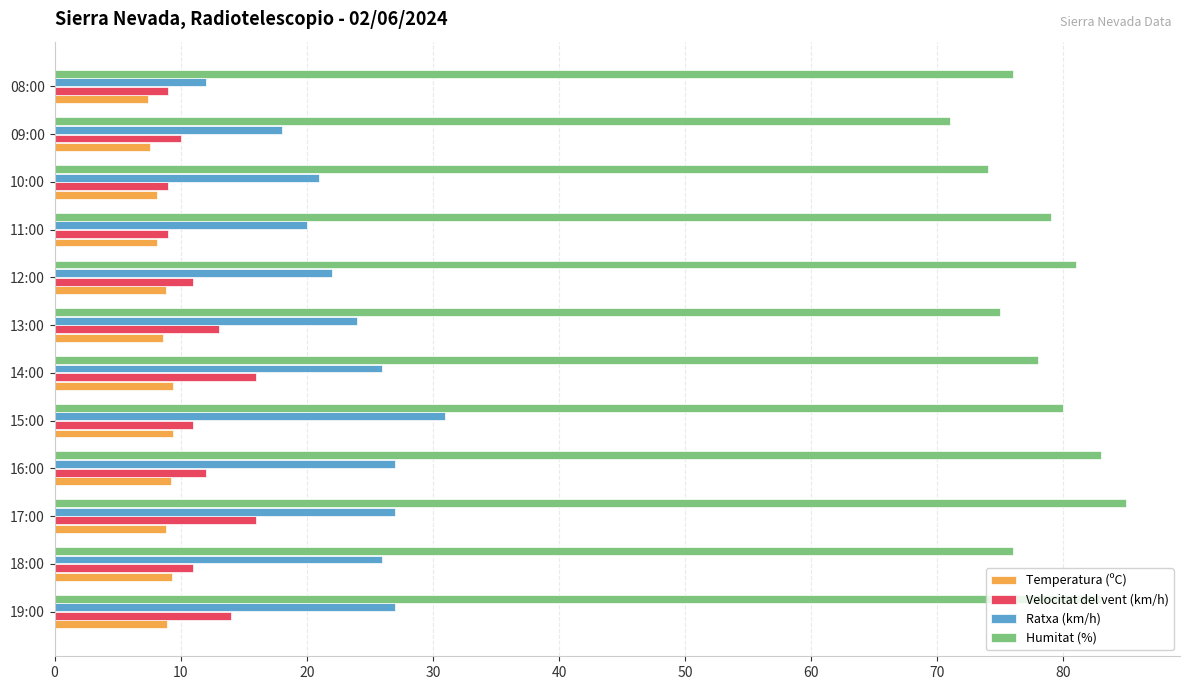

What is the lowest value of the Ratxa (km/h) series?

12.0